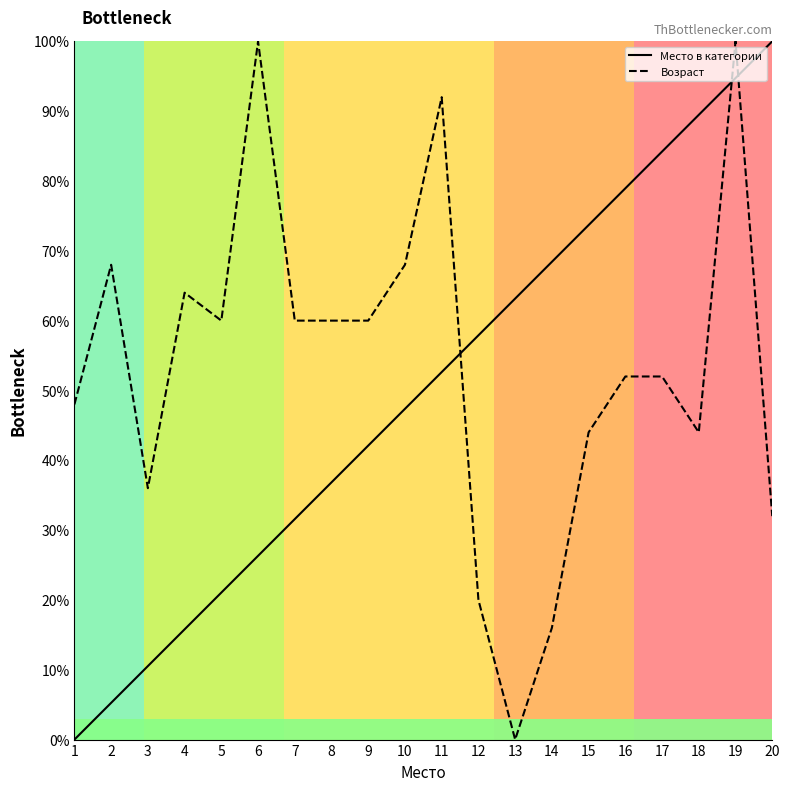

At which label does Возраст first exceed 60?

2